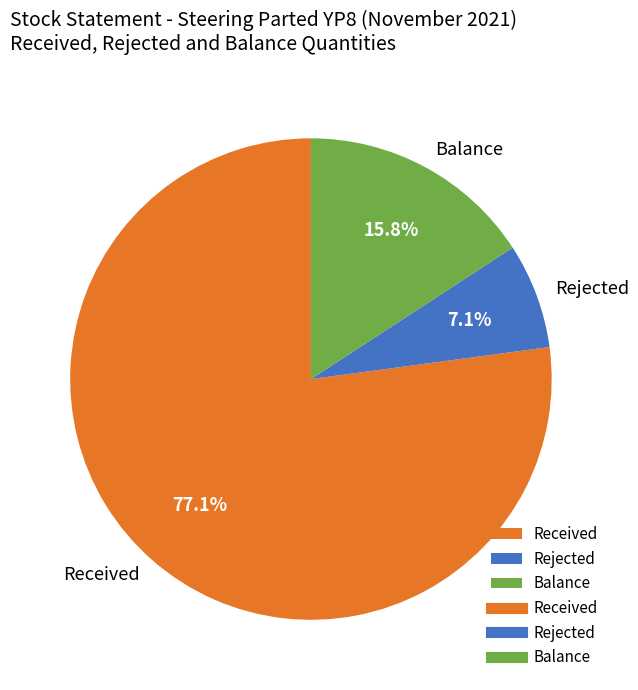

What is the largest slice in the pie chart?

Received